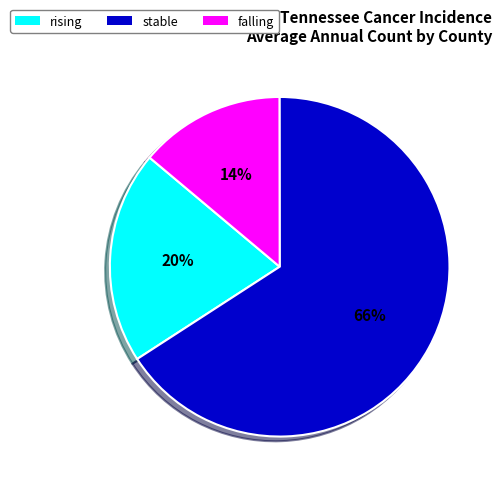

To the nearest percent, what is the average slice percentage?

33%